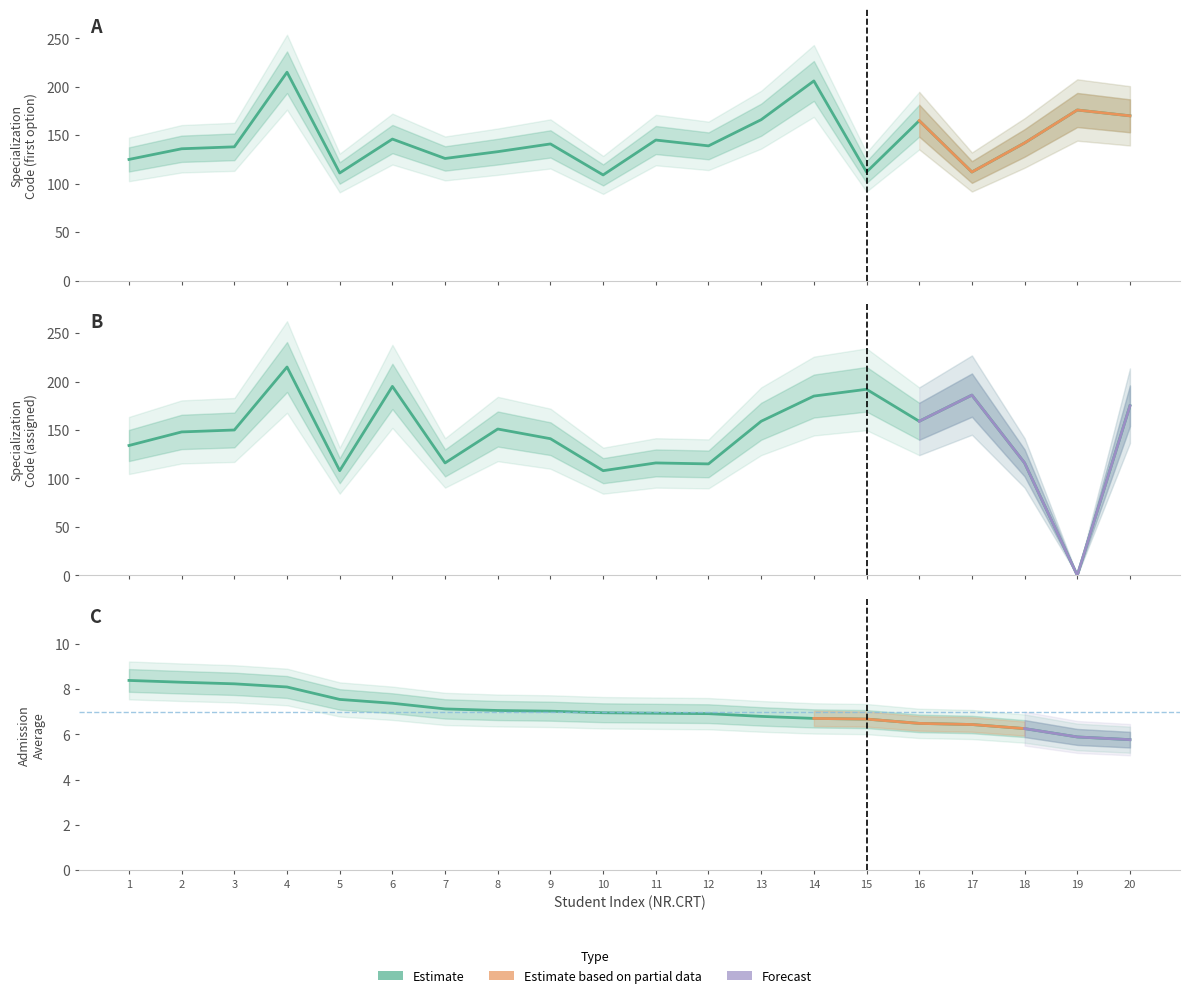

What is the value of the COD SPECIALIZARE (repartizat) point at the 1st from the left?

134.0